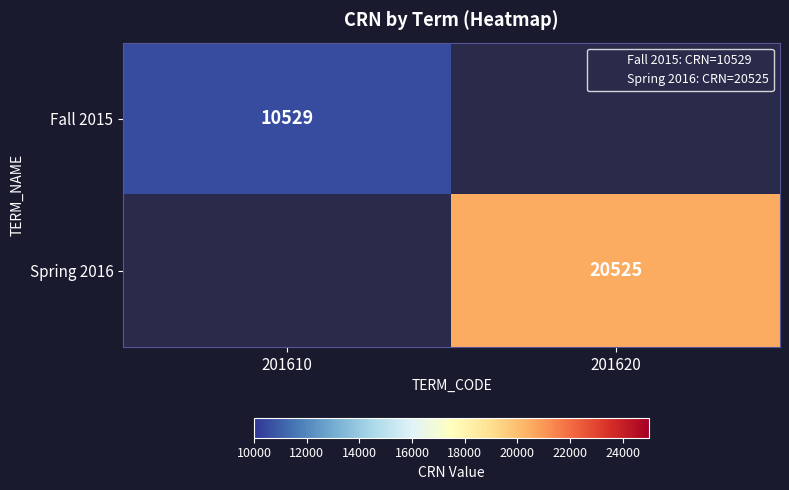

What is the average value of the Spring 2016 series?

10262